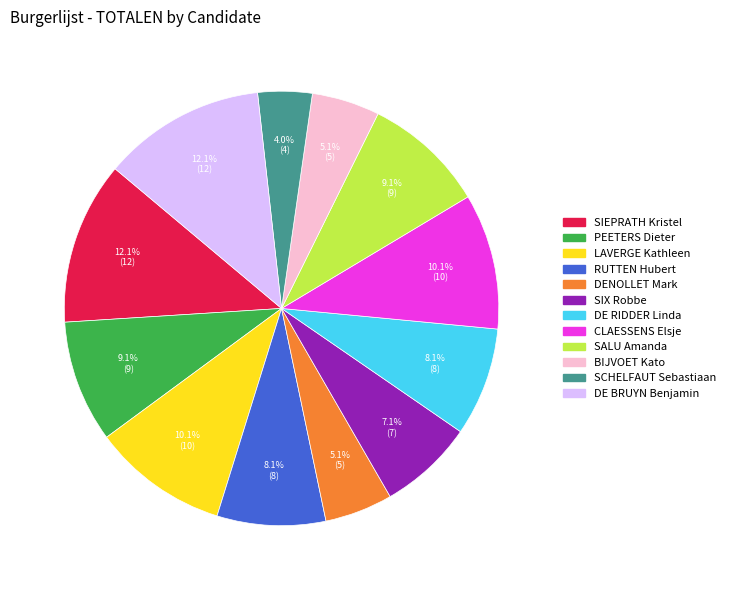

How many slices are in this pie chart?

12